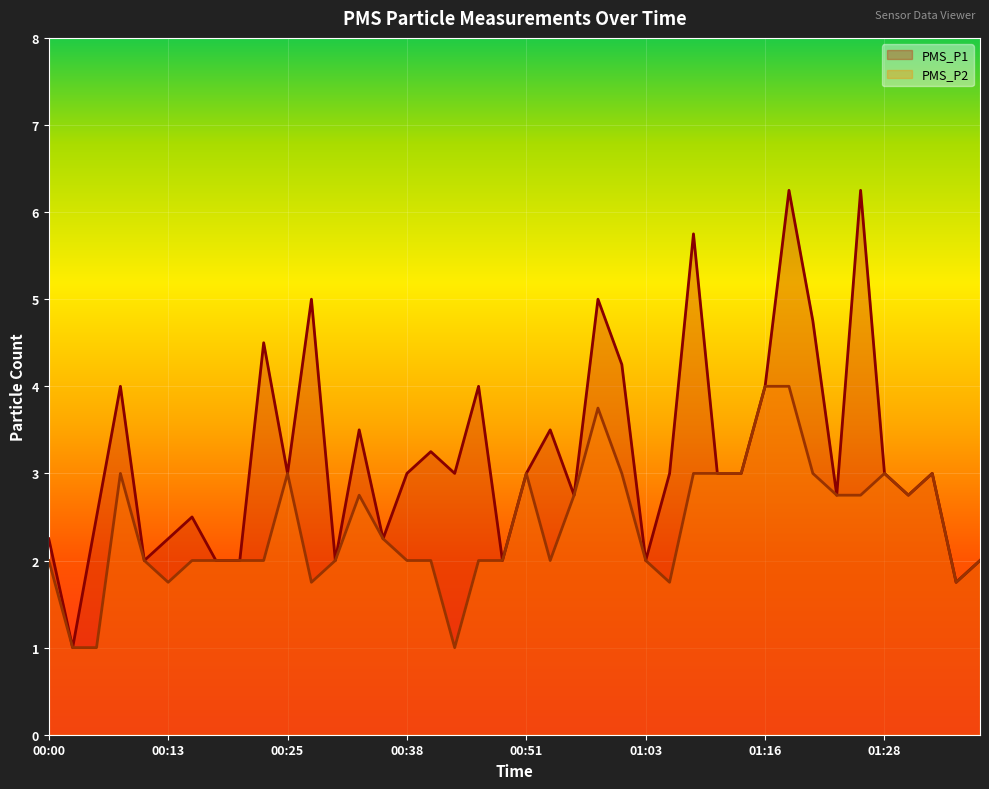

At which label does PMS_P2 first exceed 2?

00:08